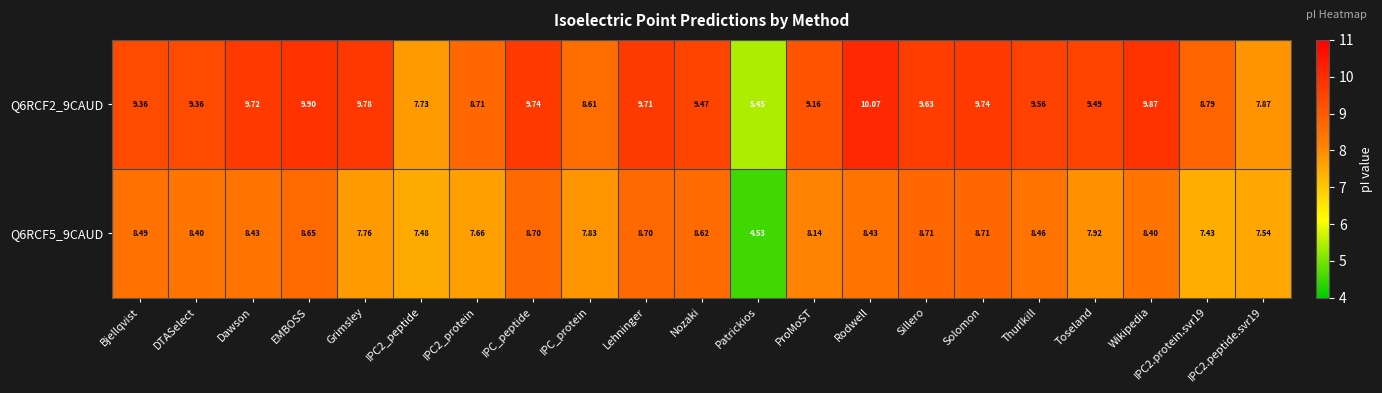

Is the value of Q6RCF2_9CAUD at ProMoST greater than the value of Q6RCF5_9CAUD at IPC_peptide?

Yes